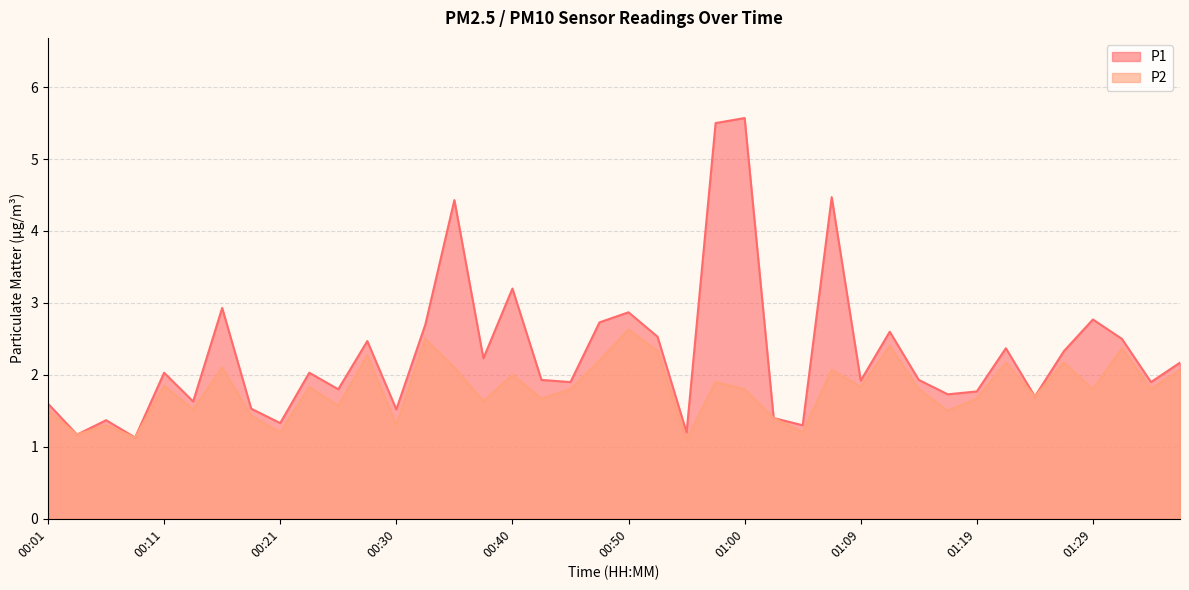

What is the total value across all series at 01:04?

2.5